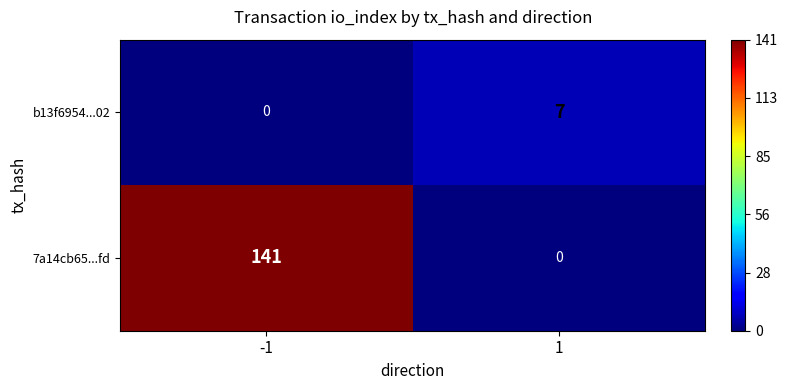

What is the approximate value of 7a14cb65...fd at -1, to the nearest 10?

140